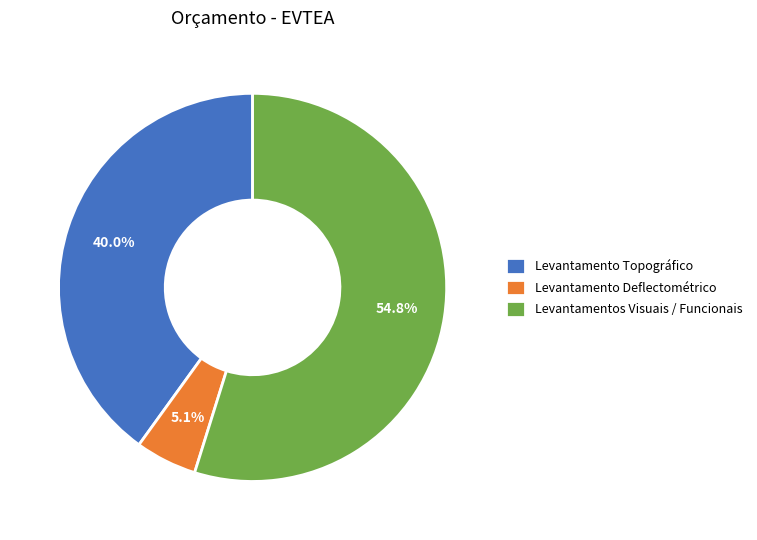

Which category accounts for the majority?

Levantamentos Visuais / Funcionais